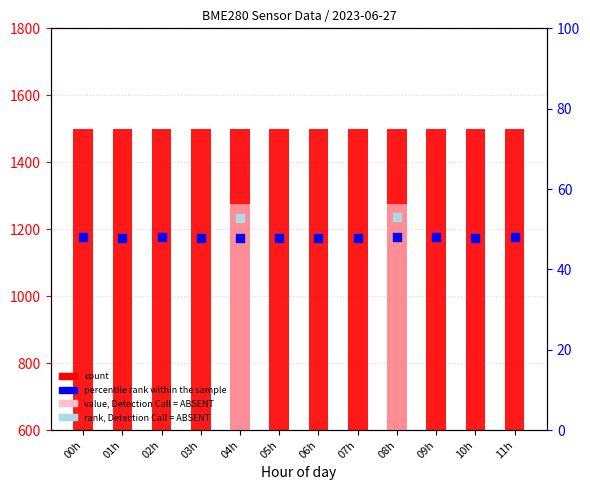

At which category is the sum across all series the highest?

00h